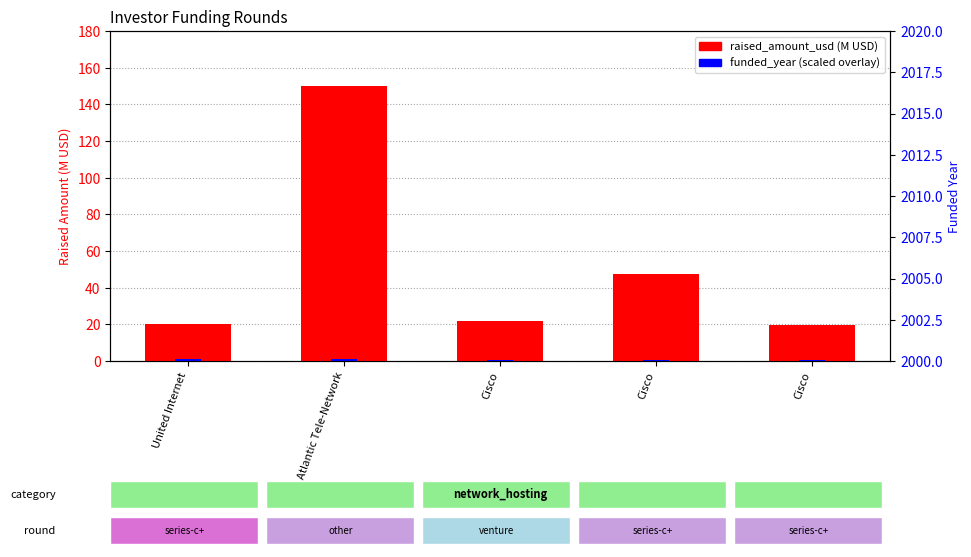

Where is raised_amount_usd (M USD) nearest to the value 84?

Cisco